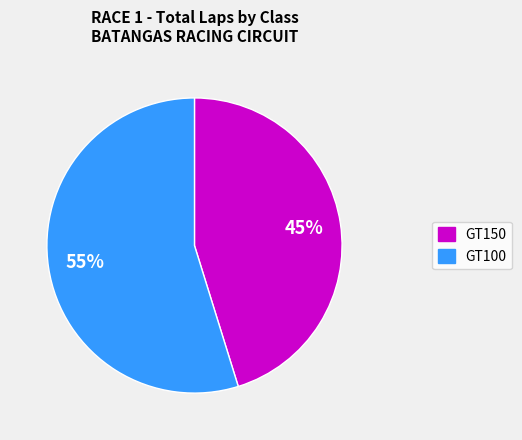

Is there a majority slice in this chart?

Yes